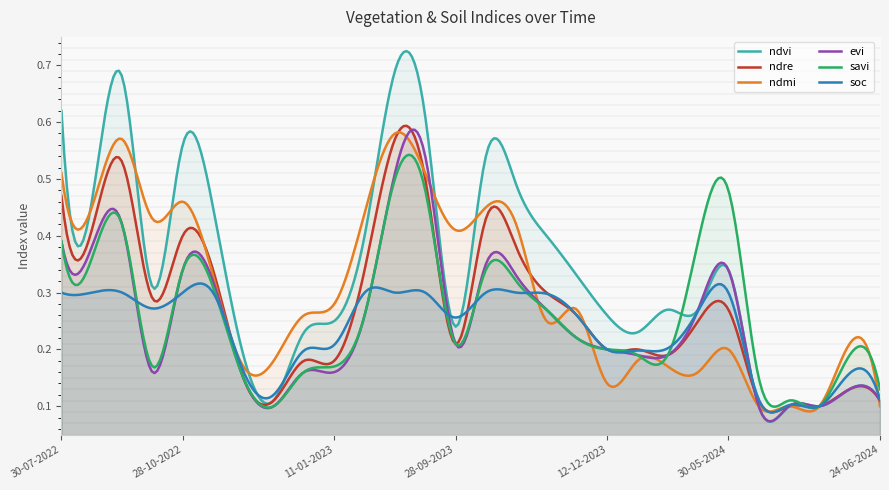

How many soc values are between 0 and 1?

300